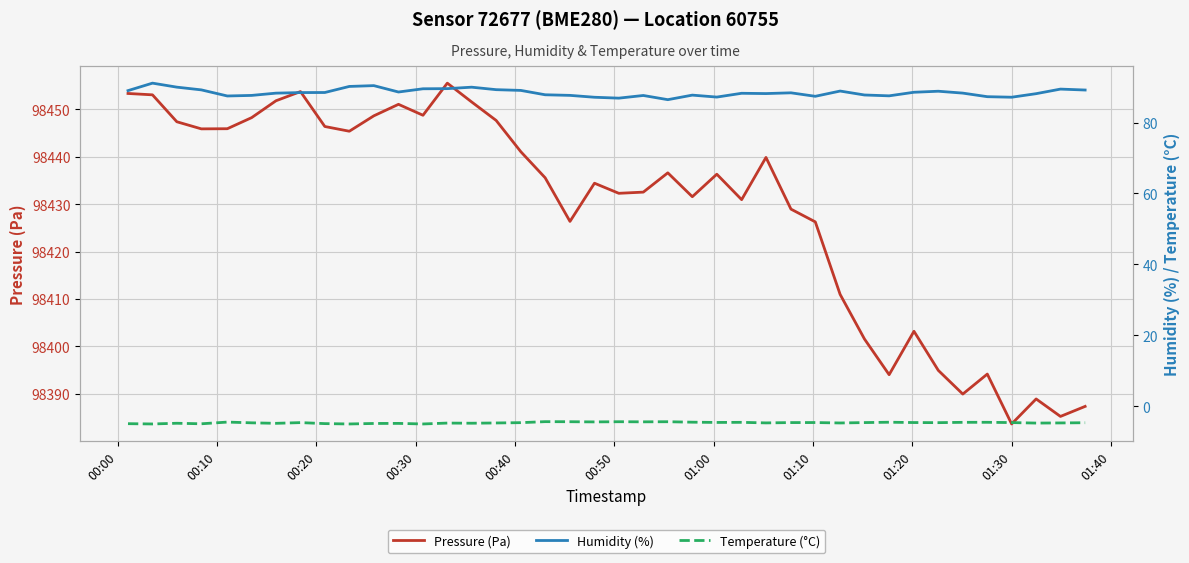

What is the maximum value for Pressure (Pa)?

98455.6